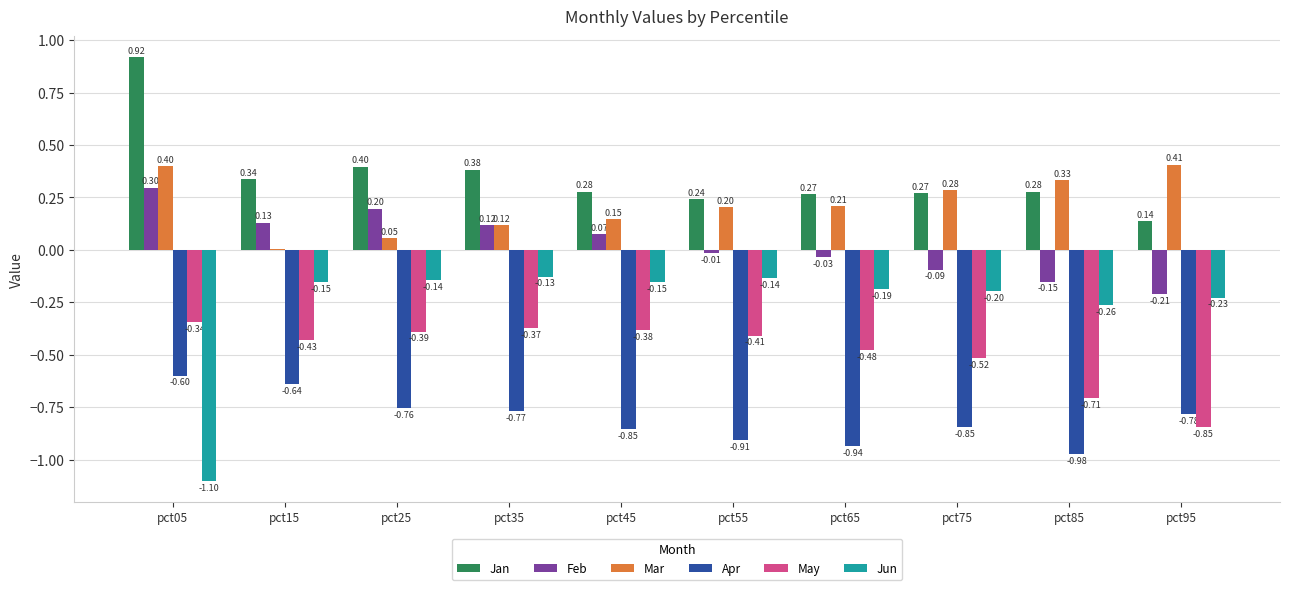

Between pct75 and pct95, which series saw the biggest shift?

May